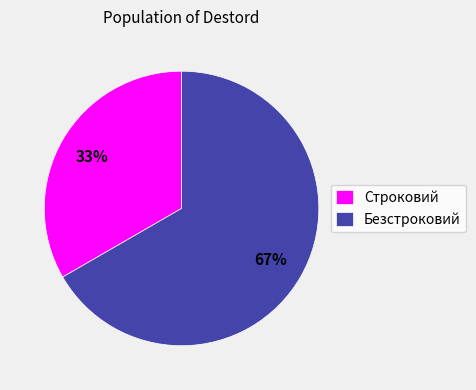

Which has a higher value, Безстроковий or Строковий?

Безстроковий